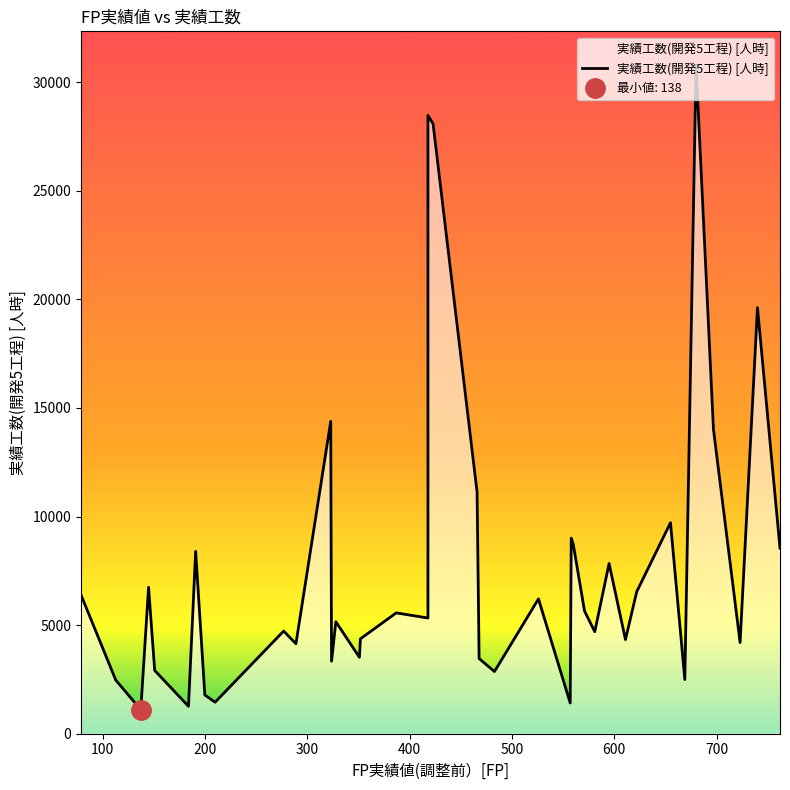

Which category has the highest value across all series?

680